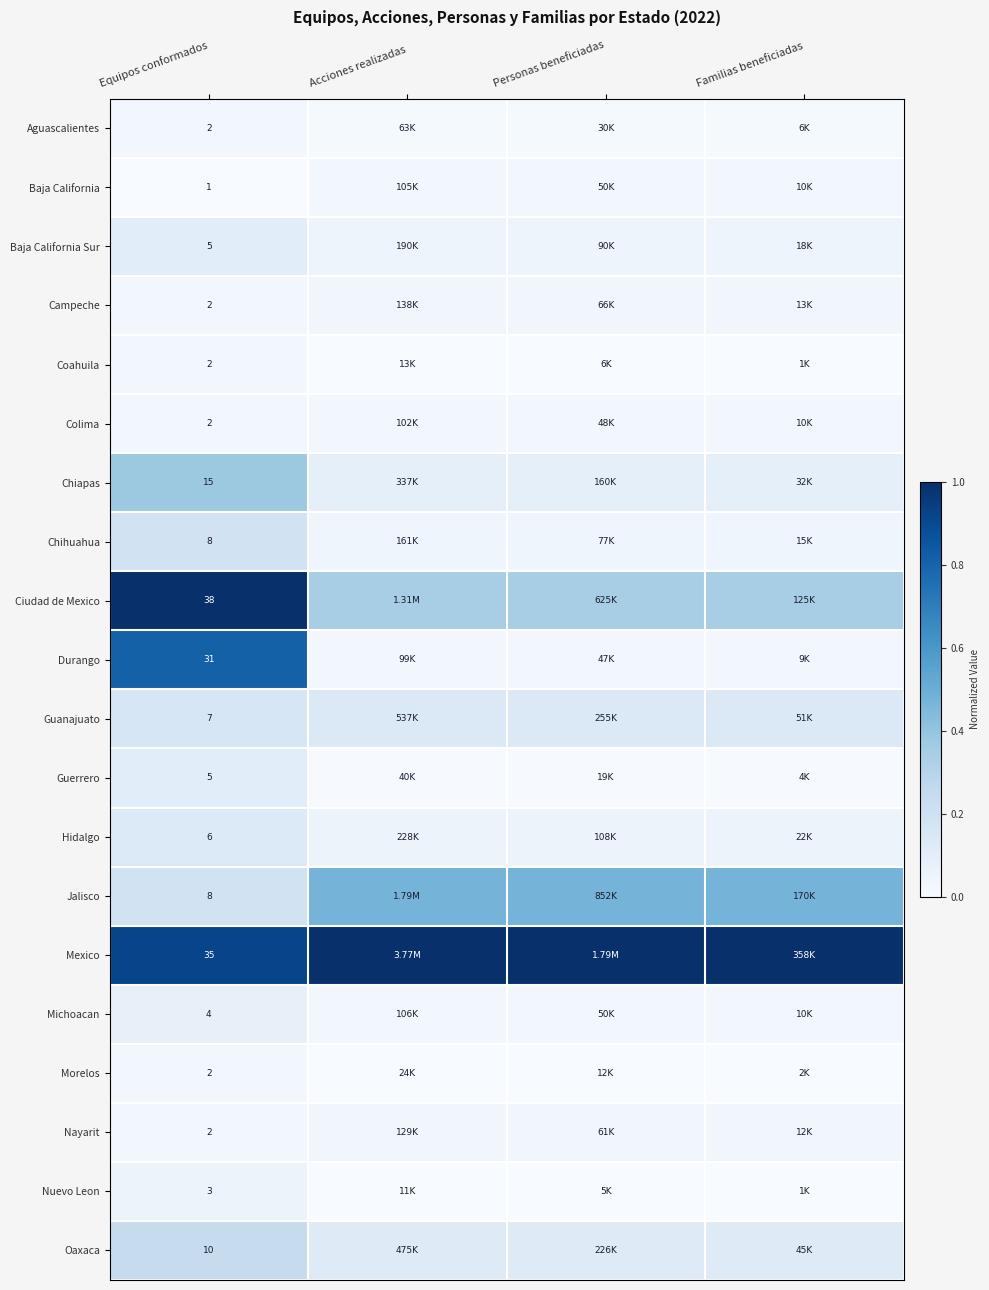

The Guerrero series shows 0.0 at Familias beneficiadas. True or false?

True